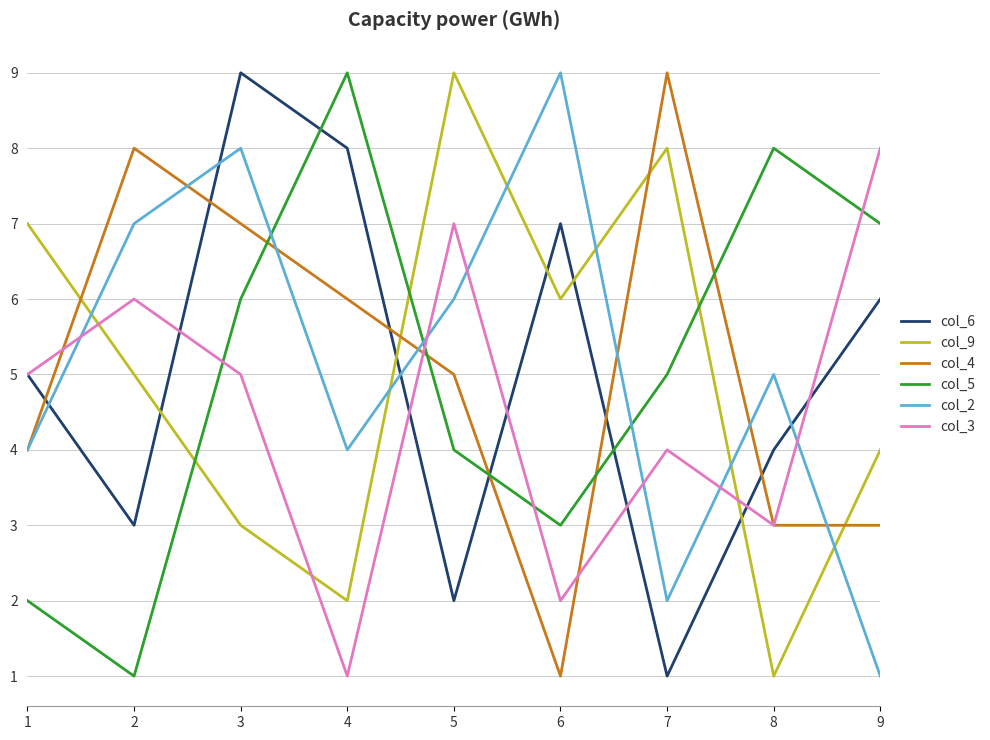

At which label is col_5 closest to 5?

7